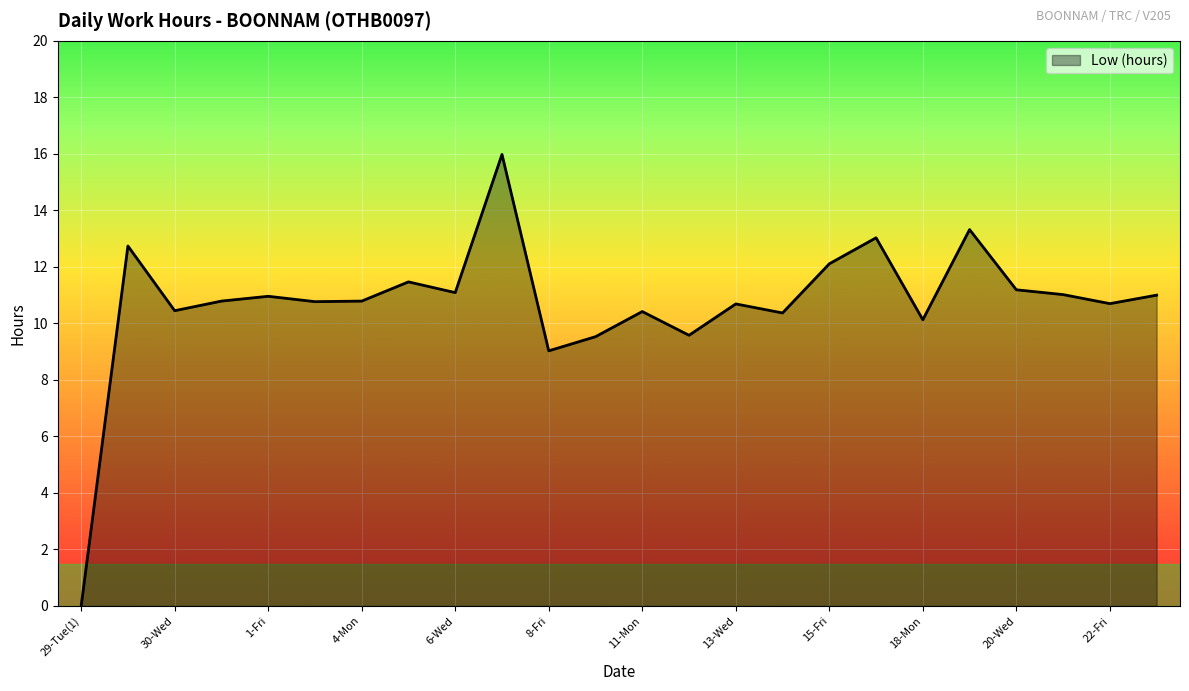

What is the difference between the maximum and minimum values?

16.0